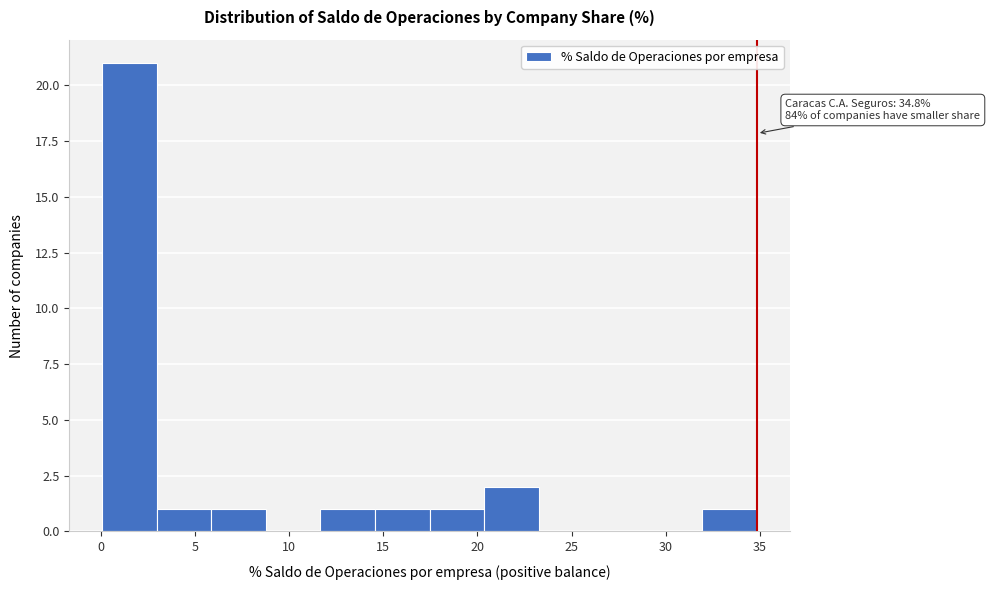

Which range on the x-axis has the tallest bar?

0.0 to 3.0